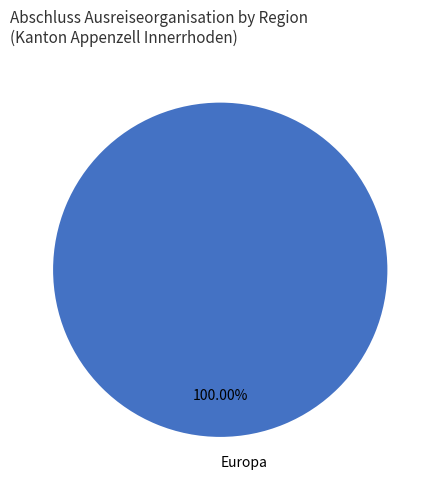

How many slices are in this pie chart?

1